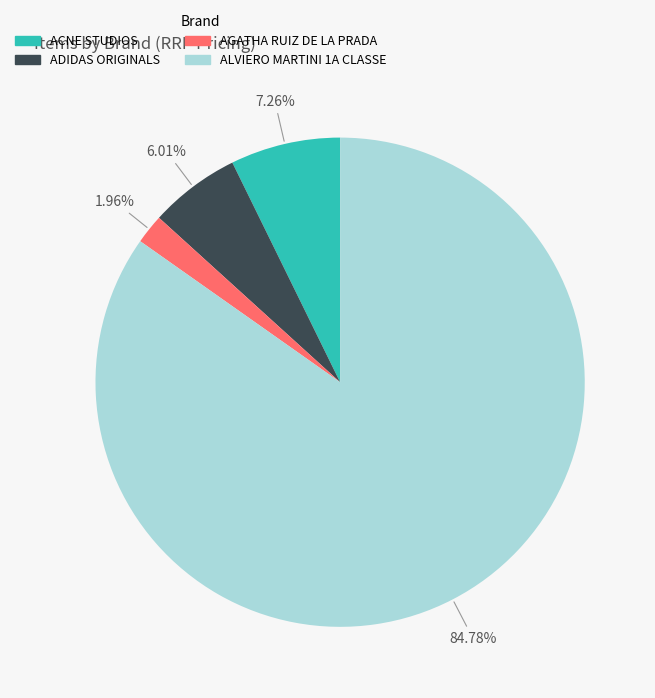

What percentage is the AGATHA RUIZ DE LA PRADA slice, to the nearest percent?

2%